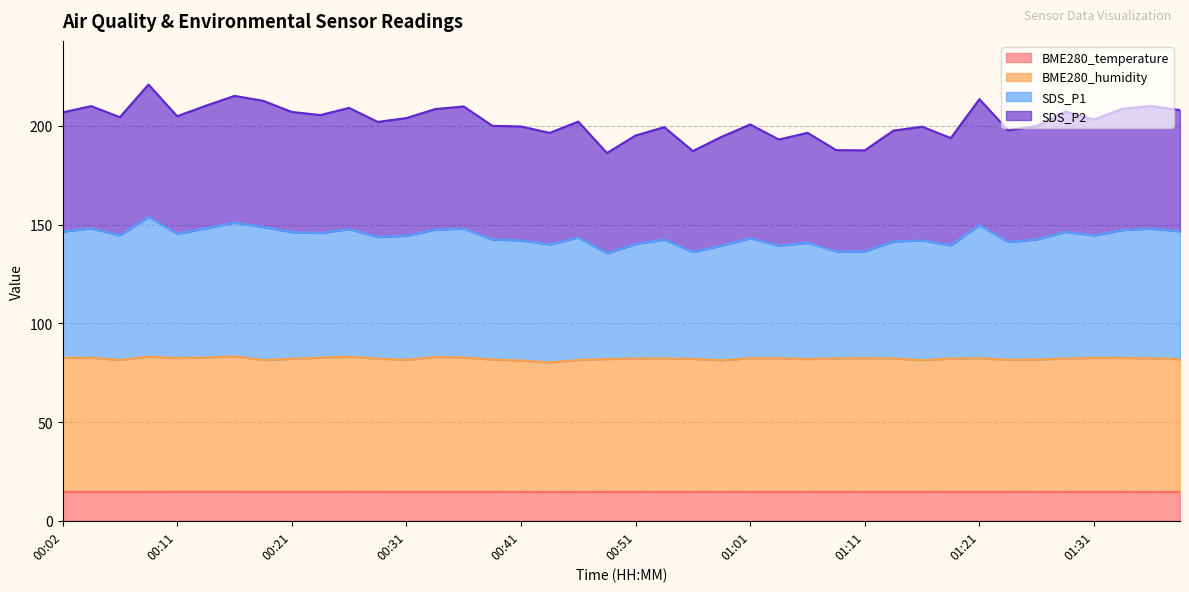

What are all the series names shown in the legend?

BME280_temperature, BME280_humidity, SDS_P1, SDS_P2